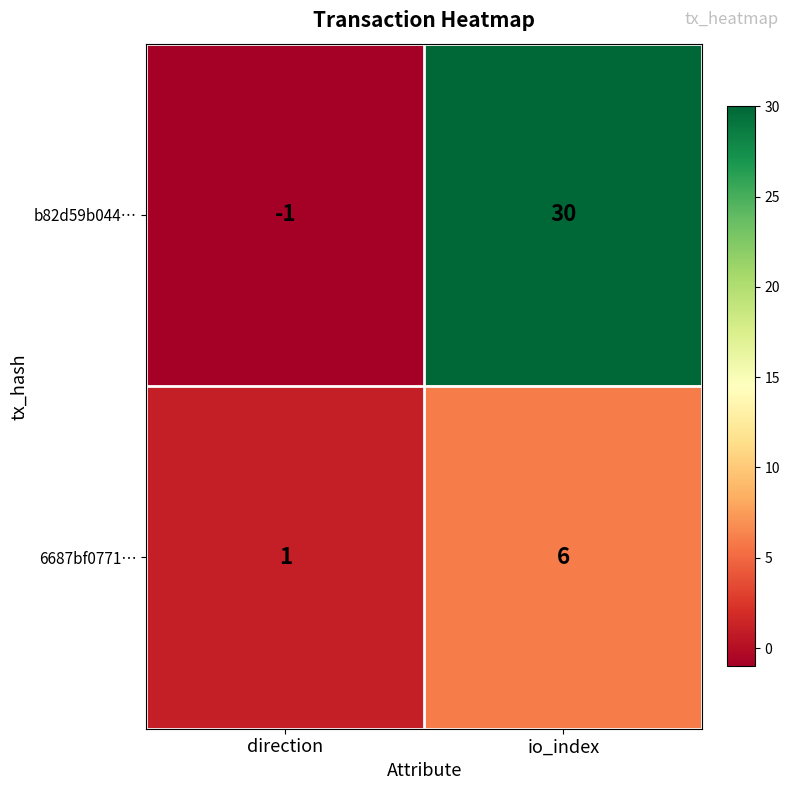

True or false: 6687bf0771… has a value of 2 at io_index.

False